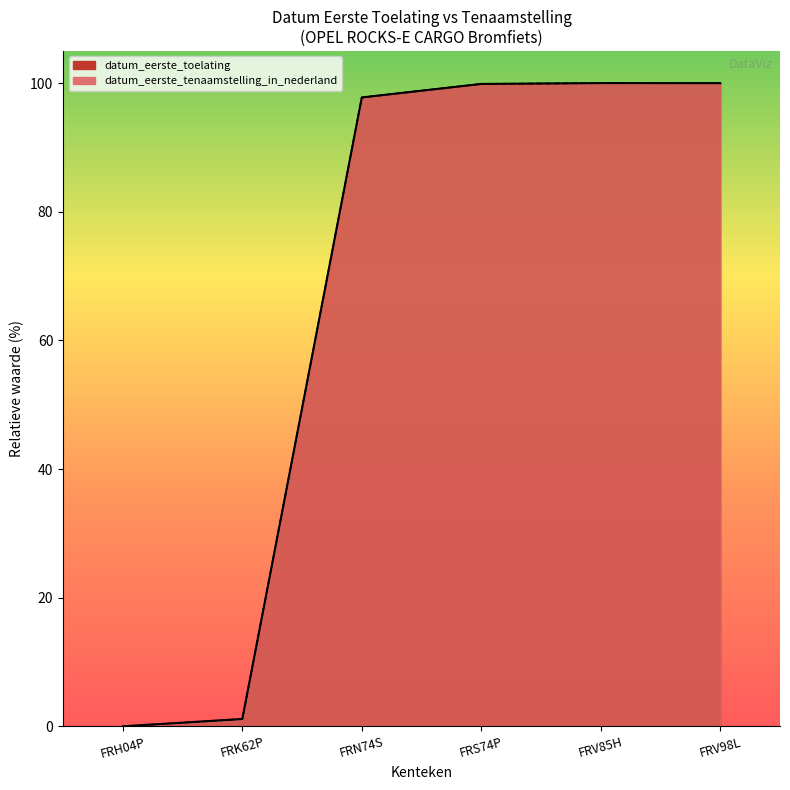

In datum_eerste_tenaamstelling_in_nederland, how many points are higher than both neighbors (excluding endpoints)?

1